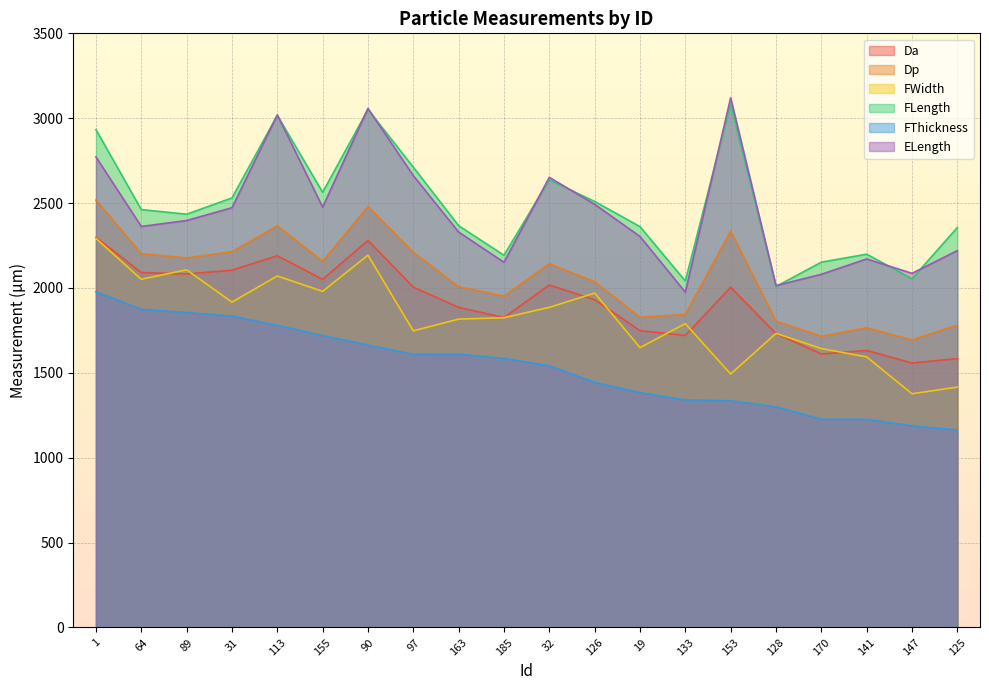

Does the chart display data point markers on the line(s)?

No